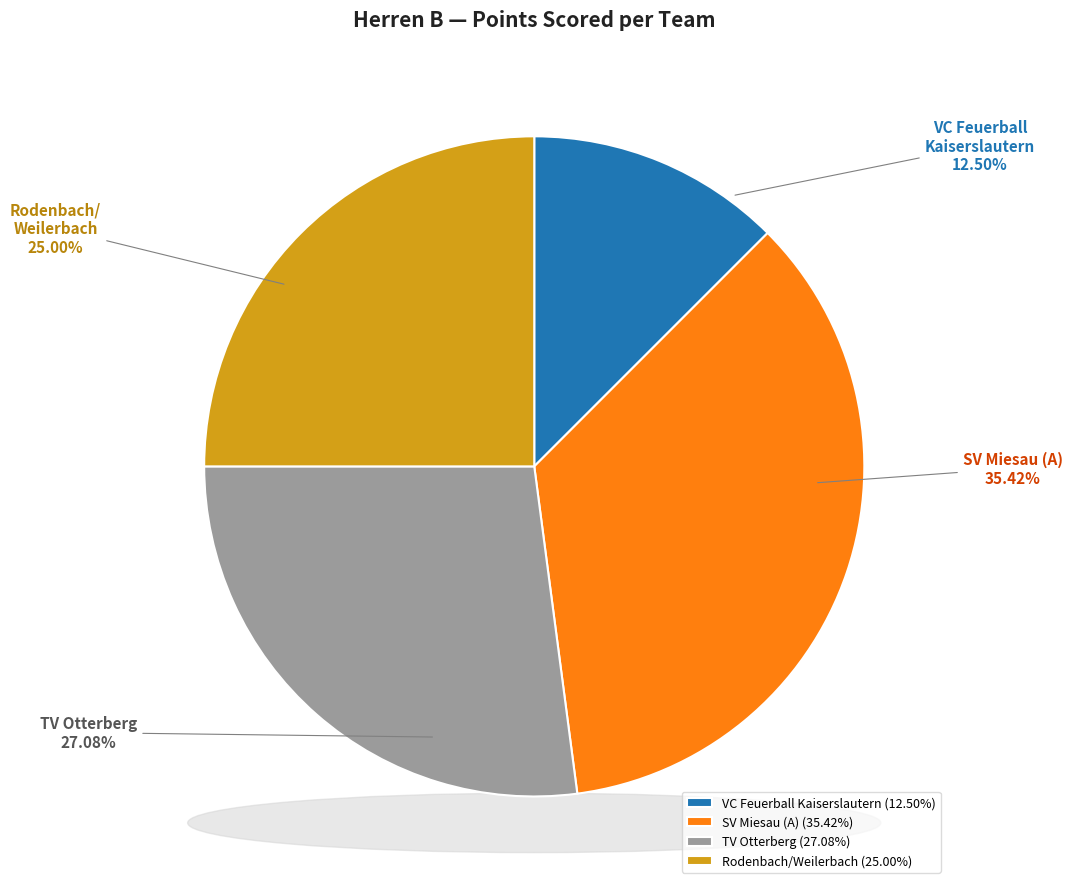

To the nearest percent, what is the combined percentage of VC Feuerball Kaiserslautern and Rodenbach/Weilerbach?

38%